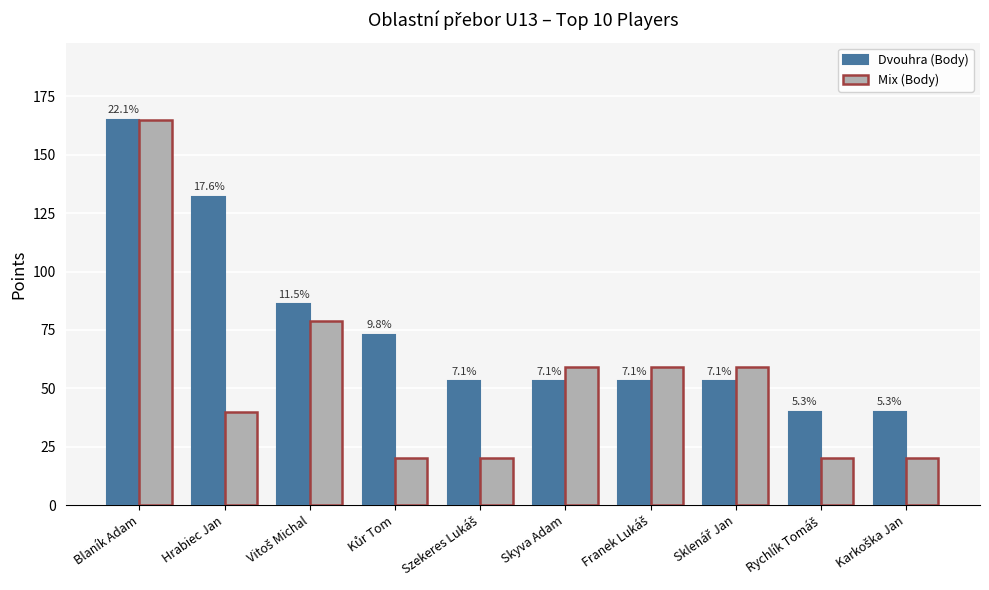

What are all the series names shown in the legend?

Dvouhra (Body), Mix (Body)